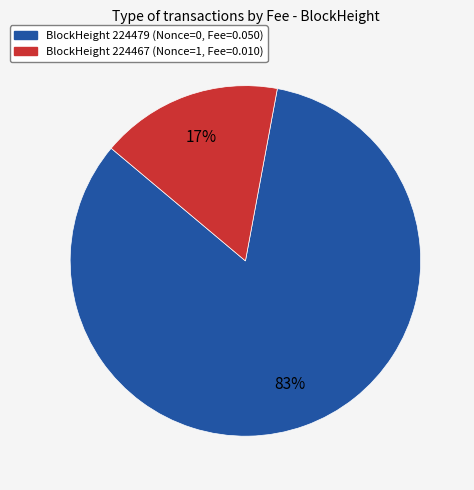

To the nearest percent, what is the average slice percentage?

50%